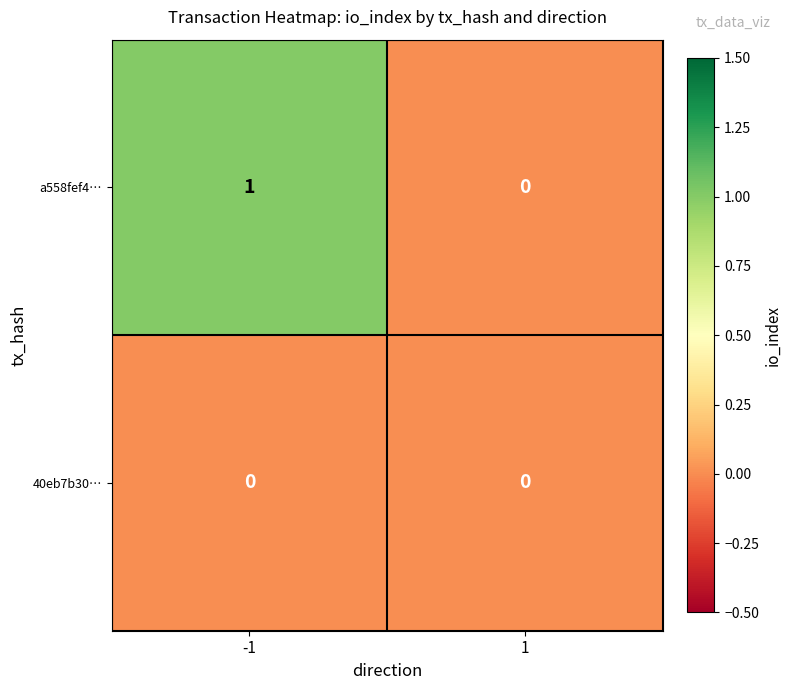

The a558fef4… series shows 0 at 1. True or false?

True